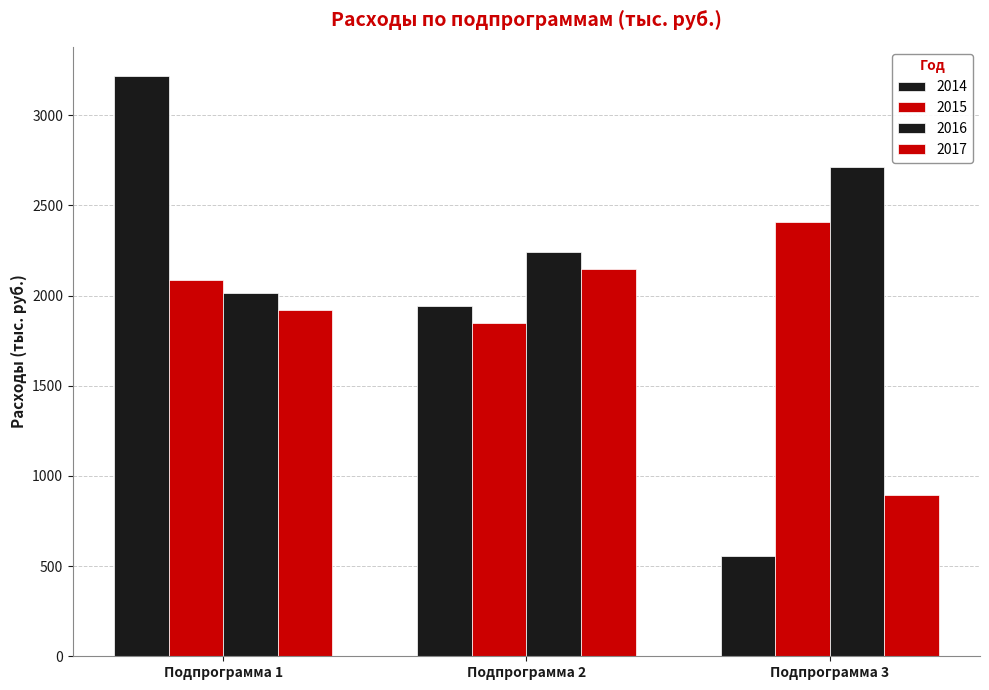

Reading left to right, transcribe all the data shown in this chart.

2014: 3218.9	1943.7	555.0
2015: 2083.9	1850.9	2408.9
2016: 2015.8	2242.3	2710.8
2017: 1919.8	2145.9	895.9